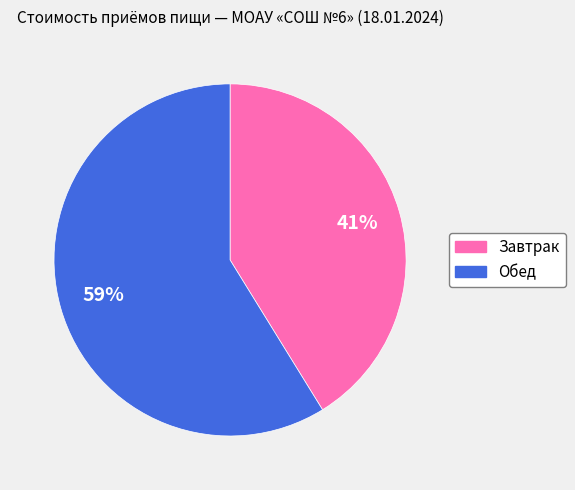

Approximately how many times larger is the value at Обед compared to Завтрак?

1.4